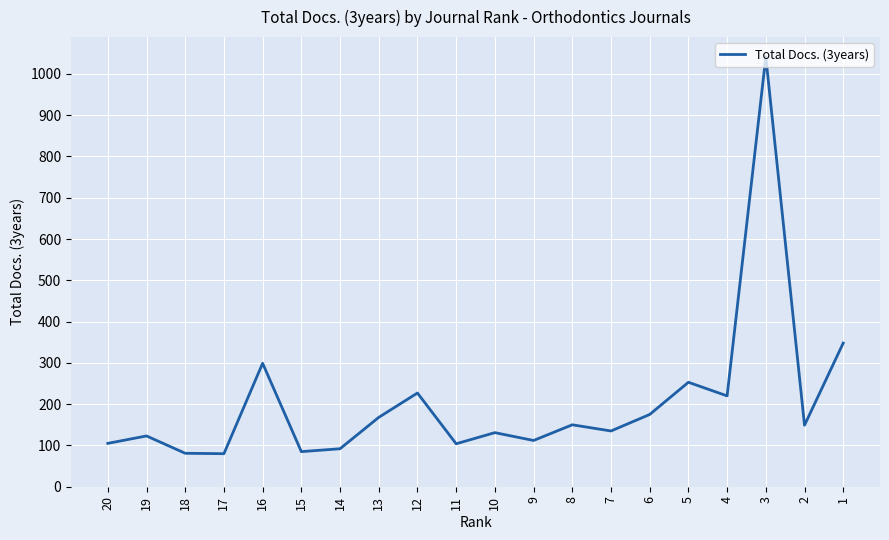

What is the minimum value shown in the chart?

80